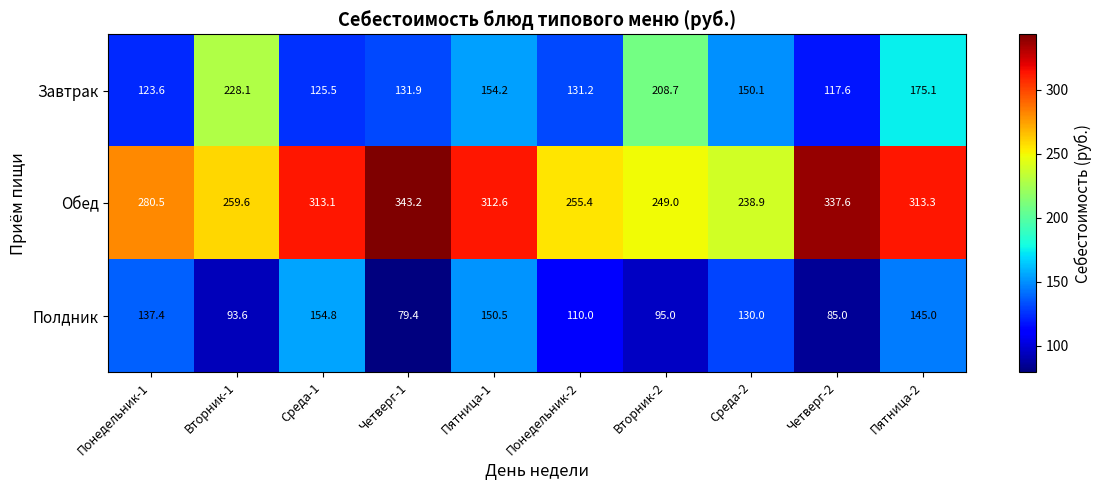

Which series has the largest total across all categories?

Обед